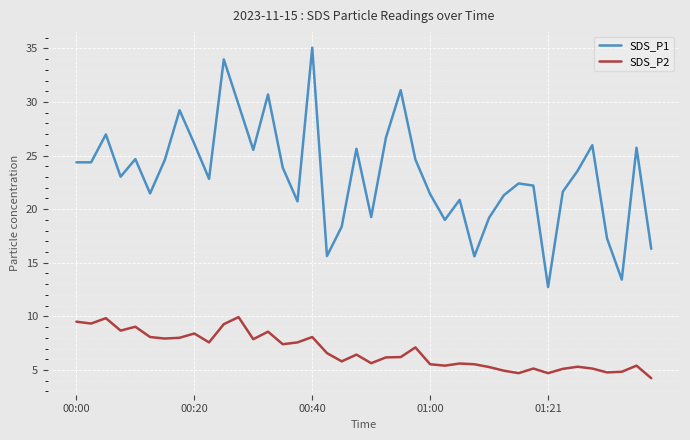

Which series has the largest total across all categories?

SDS_P1